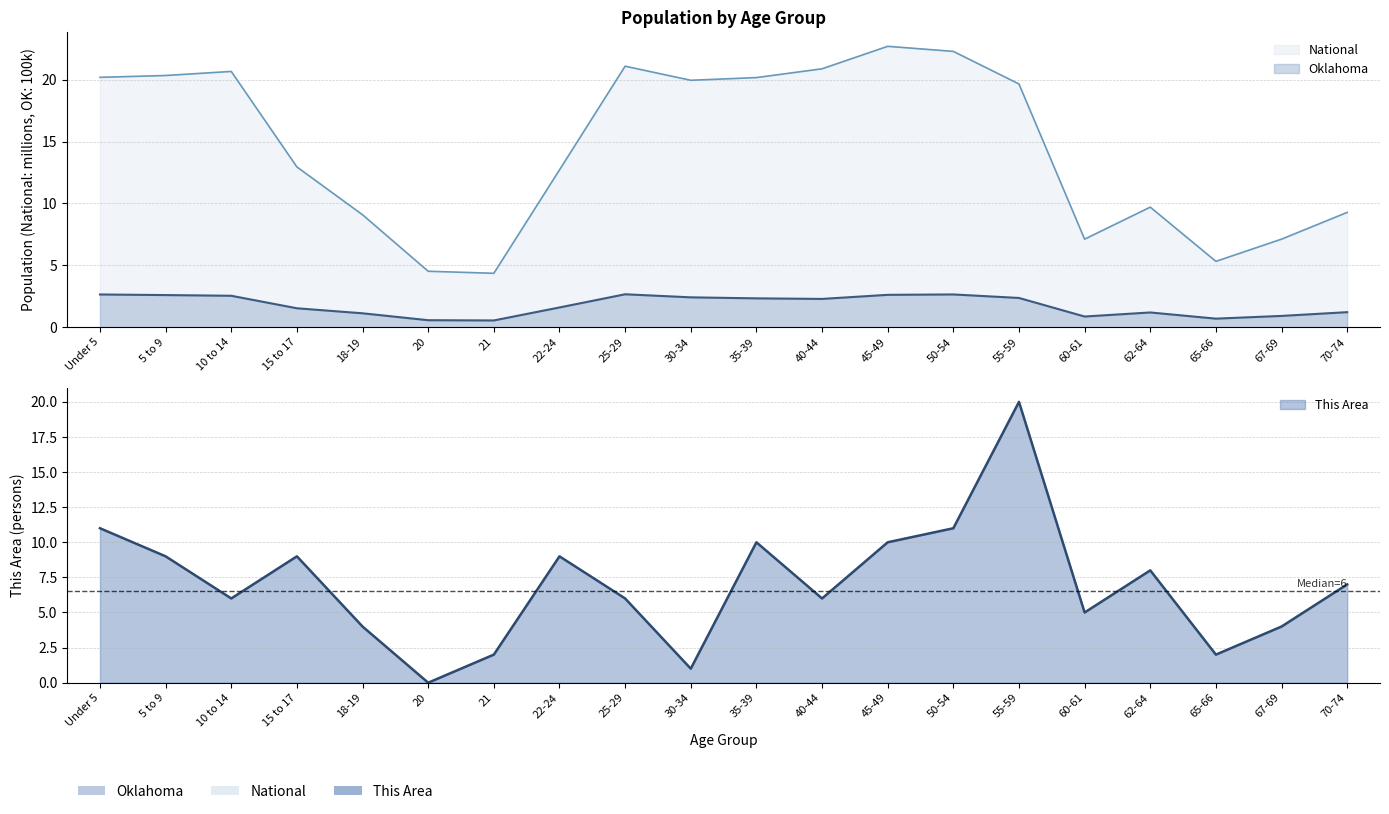

What is the value of the Oklahoma point at the 1st from the left?

2.6